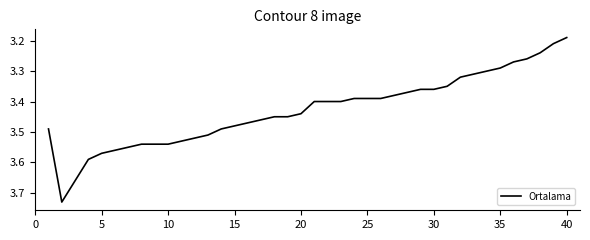

What is the difference between the maximum and minimum values?

0.5